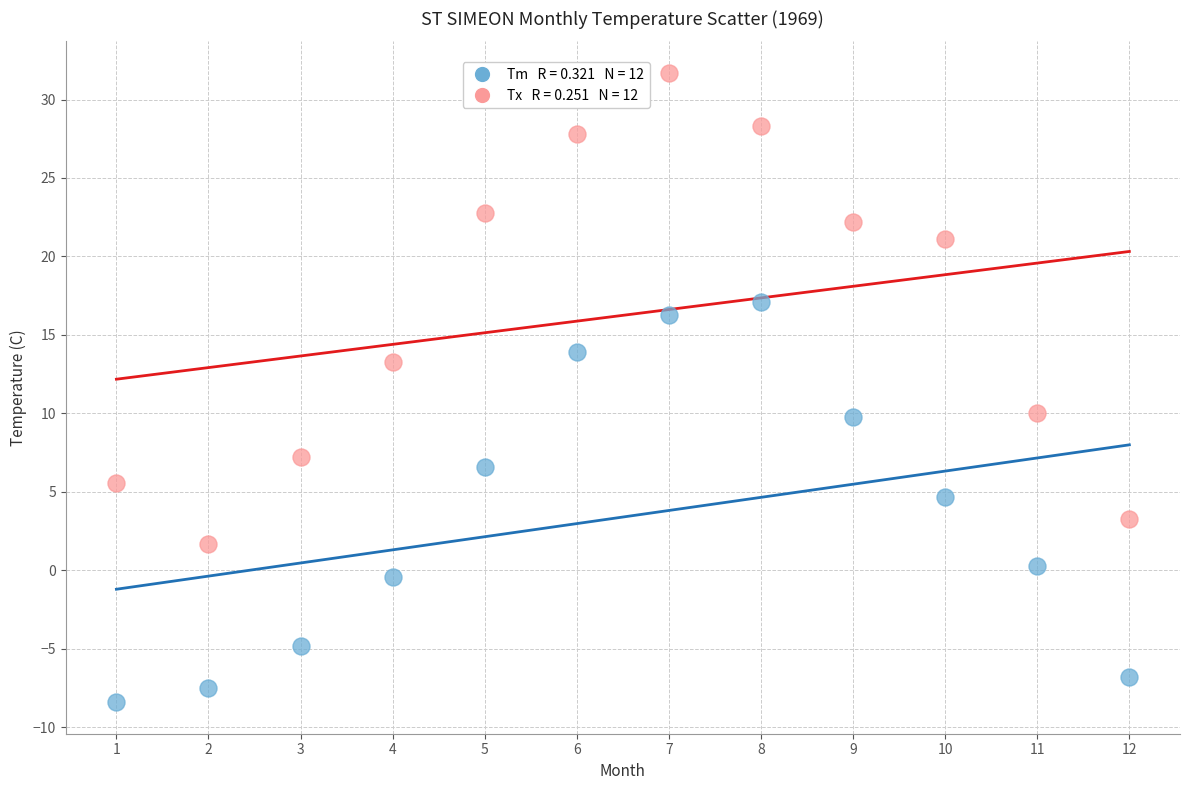

Across all data points, what is the range of X values (max minus min)?

11.0